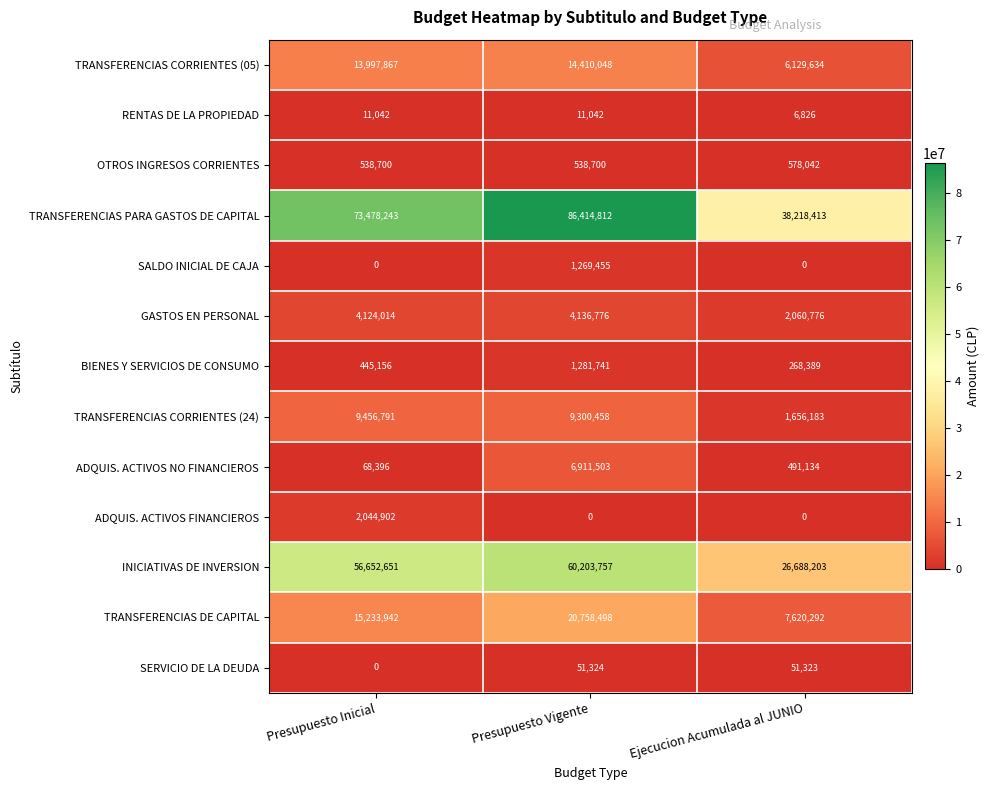

Is the value of TRANSFERENCIAS DE CAPITAL at Presupuesto Inicial greater than the value of INICIATIVAS DE INVERSION at Ejecucion Acumulada al JUNIO?

No